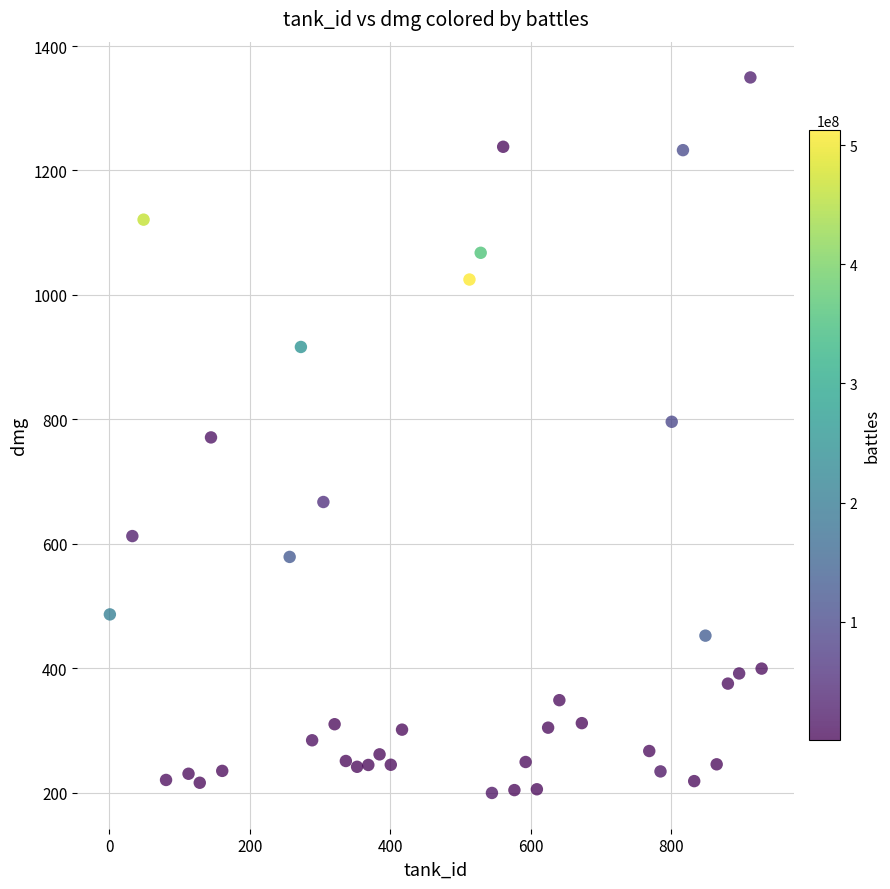

What is the range of X values (max minus min)?

928.0